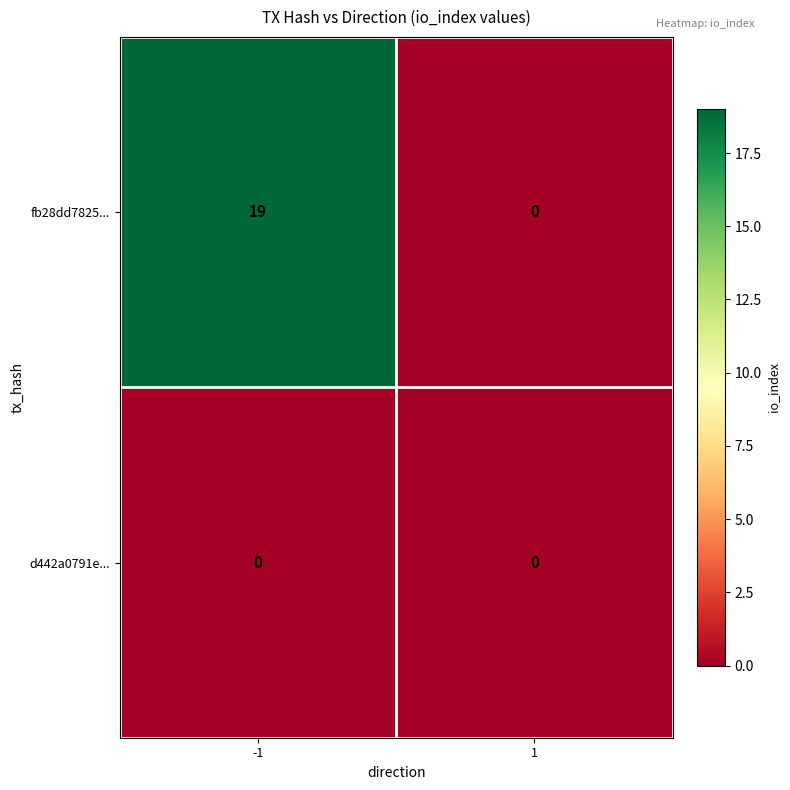

List the series in order of their overall mean, lowest first.

d442a0791e..., fb28dd7825...